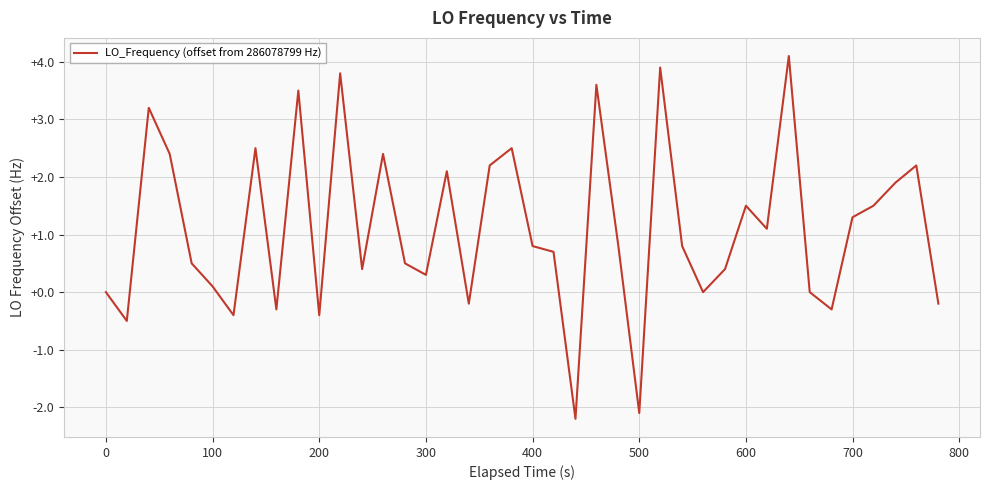

What is the minimum value shown in the chart?

-2.2